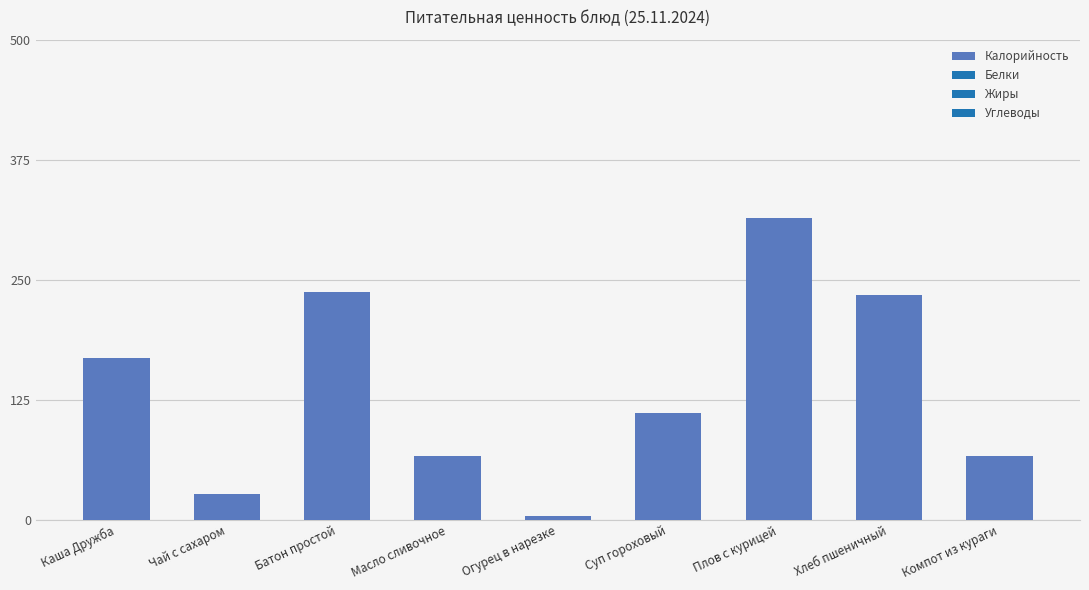

How many data points are above 110?

5